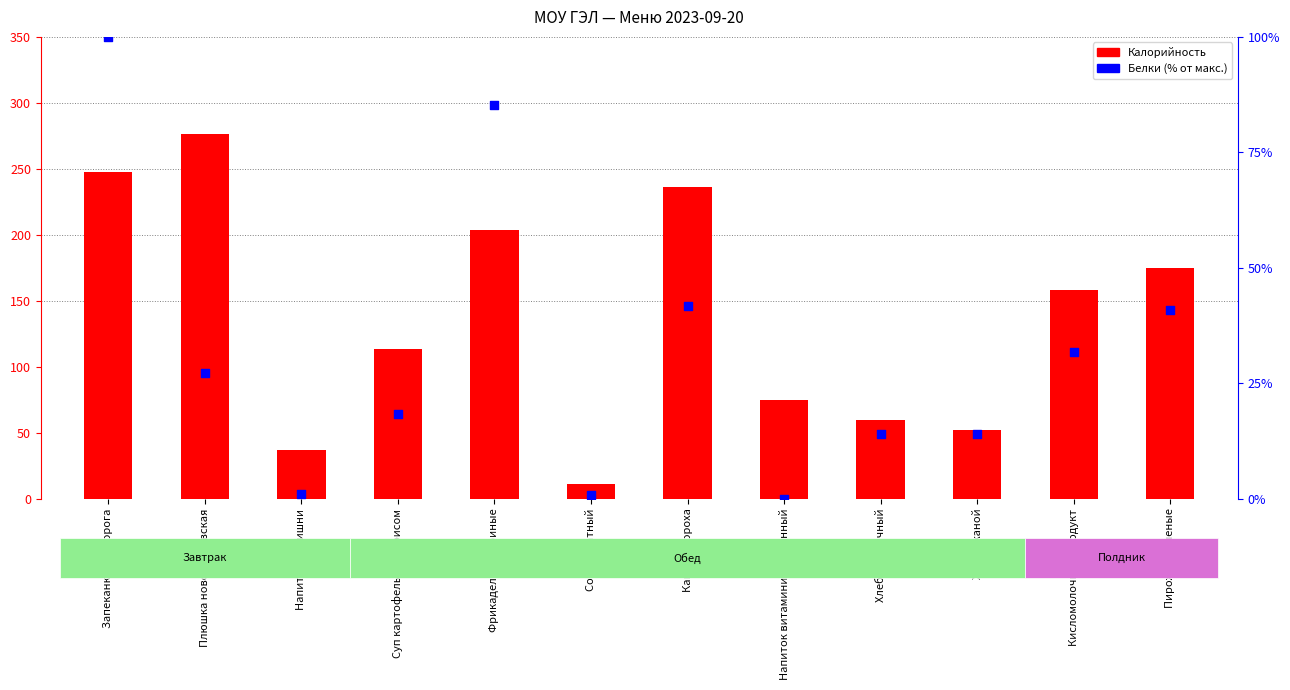

Which series contains the highest Y value?

Калорийность